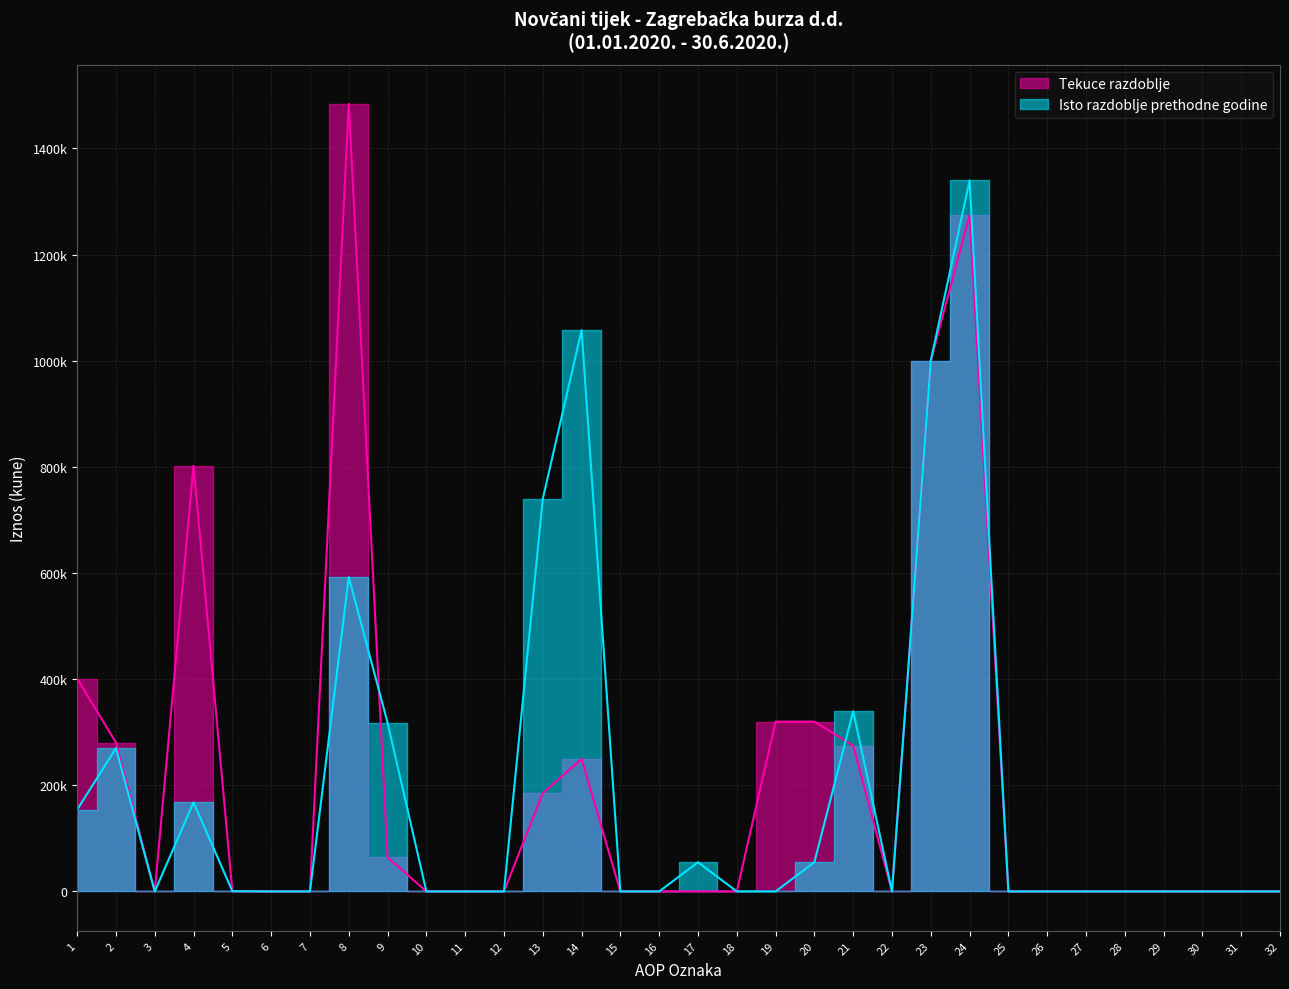

True or false: Isto razdoblje prethodne godine and Tekuce razdoblje intersect in this chart.

True